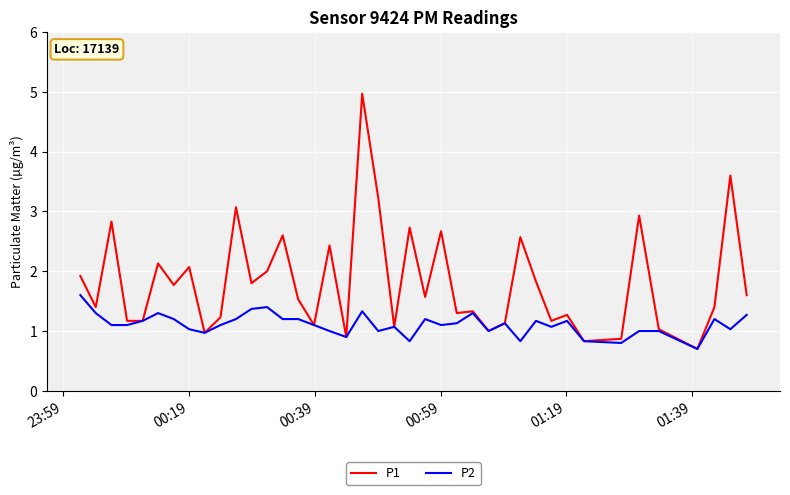

Is this an area chart (filled region under the line)?

No